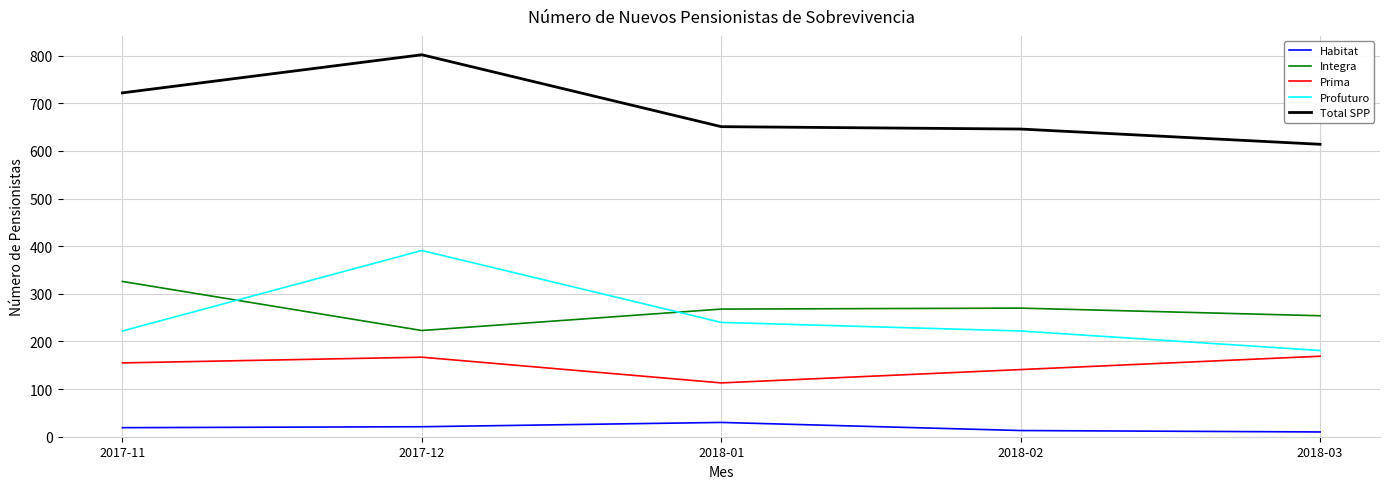

What is the maximum value shown in the chart?

802